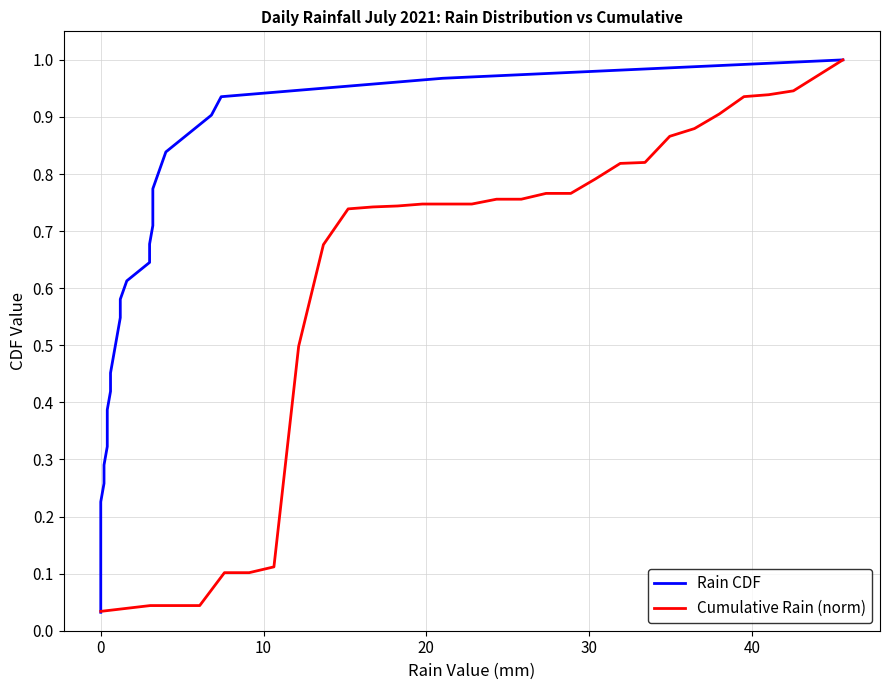

True or false: Rain CDF and Cumulative Rain (norm) intersect in this chart.

True